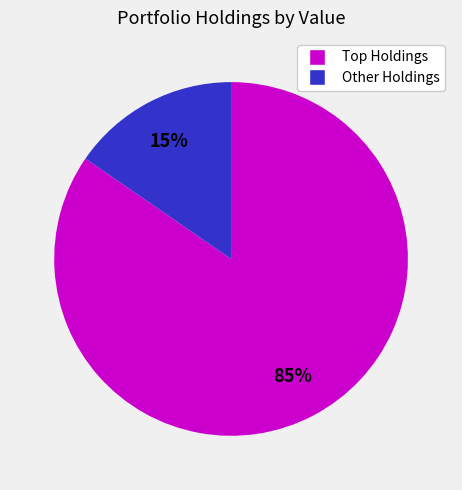

Is there any slice that represents more than half of the pie?

Yes